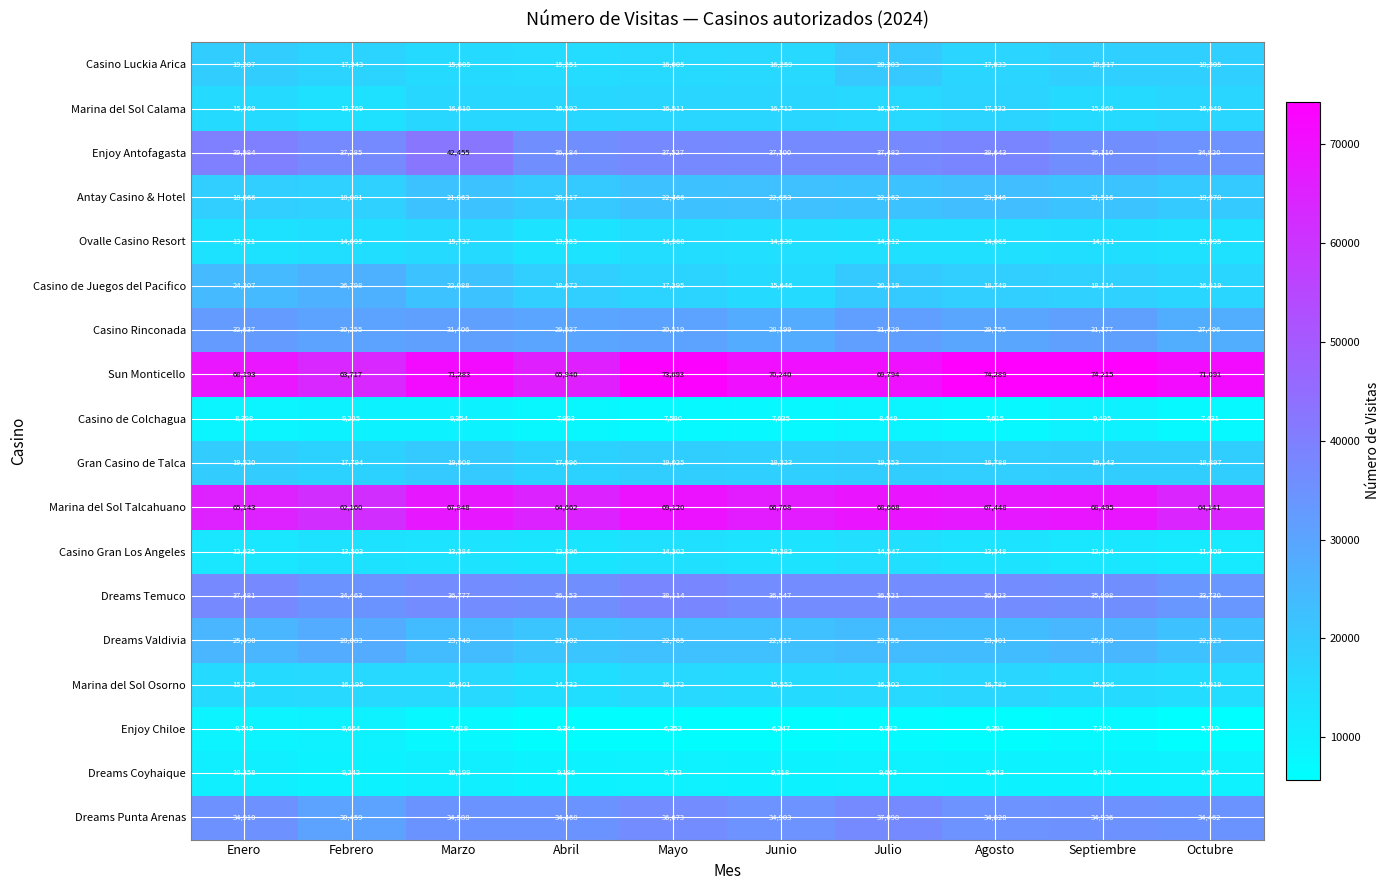

Rank the series at Octubre from highest to lowest value.

Sun Monticello, Marina del Sol Talcahuano, Enjoy Antofagasta, Dreams Punta Arenas, Dreams Temuco, Casino Rinconada, Dreams Valdivia, Antay Casino & Hotel, Gran Casino de Talca, Casino Luckia Arica, Marina del Sol Calama, Casino de Juegos del Pacifico, Marina del Sol Osorno, Ovalle Casino Resort, Casino Gran Los Angeles, Dreams Coyhaique, Casino de Colchagua, Enjoy Chiloe